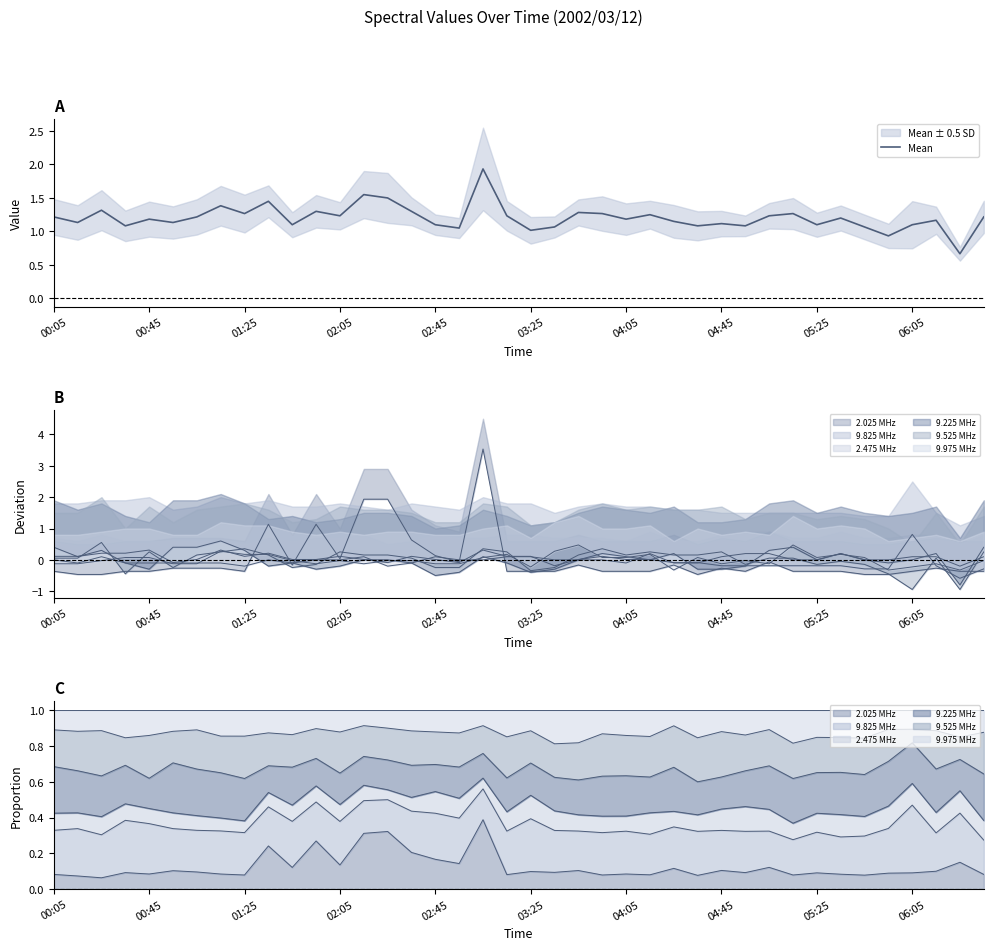

Reading left to right, extract all data points from this chart.

1.2	1.1	1.3	1.1	1.2	1.1	1.2	1.4	1.3	1.4	1.1	1.3	1.2	1.6	1.5	1.3	1.1	1.1	1.9	1.2	1.0	1.1	1.3	1.3	1.2	1.2	1.2	1.1	1.1	1.1	1.2	1.3	1.1	1.2	1.1	0.9	1.1	1.2	0.7	1.2